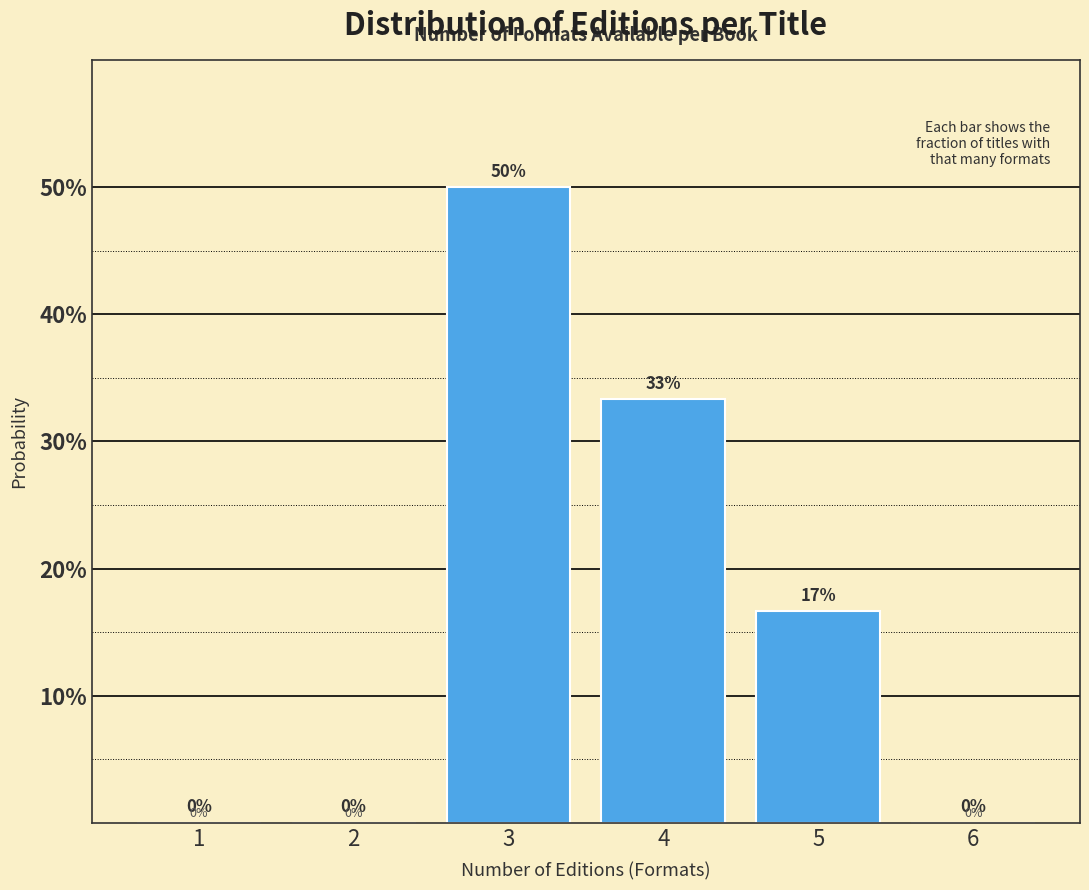

Are the bars horizontal?

No